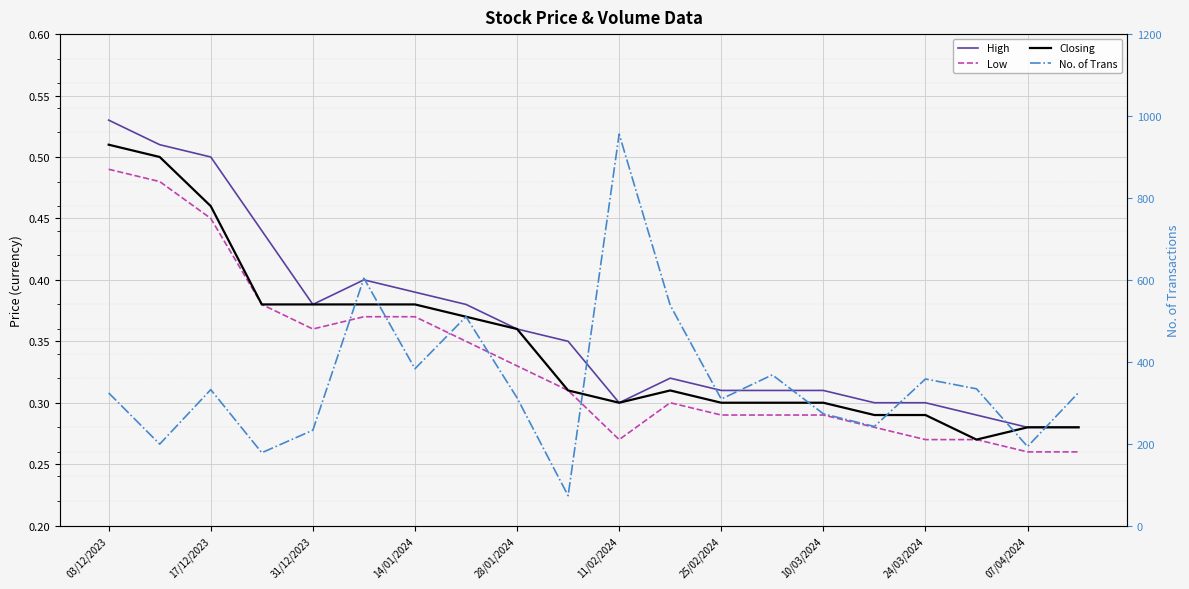

Where is Low nearest to the value 0?

07/04/2024